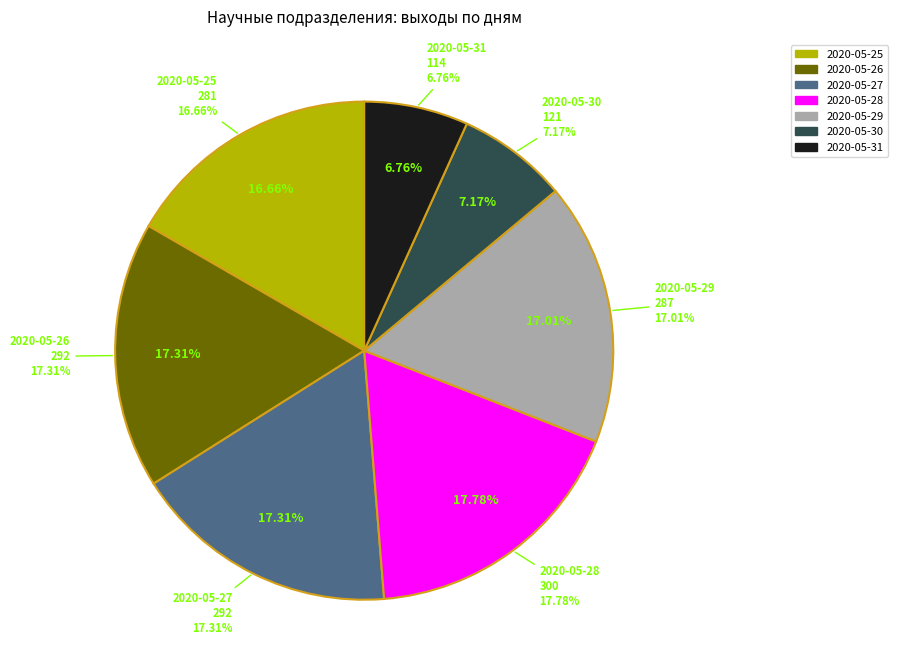

Rank the categories by value from lowest to highest.

2020-05-31, 2020-05-30, 2020-05-25, 2020-05-29, 2020-05-26, 2020-05-27, 2020-05-28